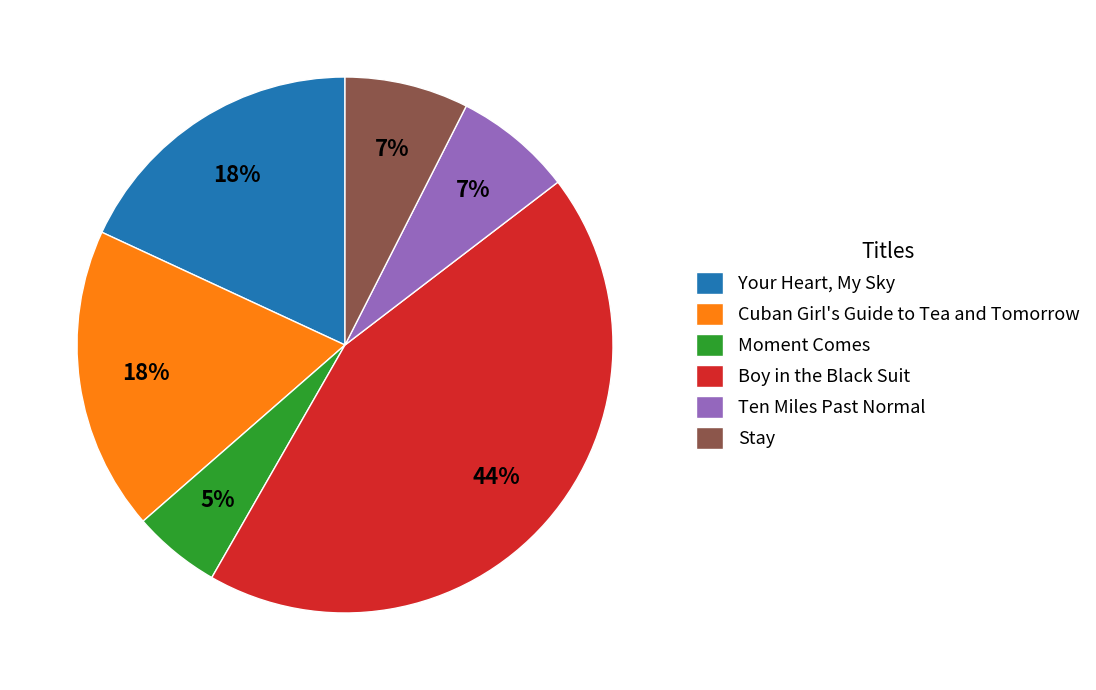

Is Ten Miles Past Normal the majority of the pie?

No